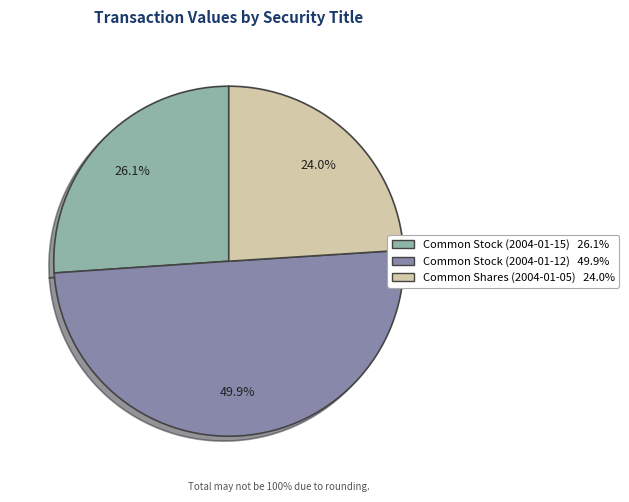

True or false: Common Stock (2004-01-12) accounts for 50% of the total.

True